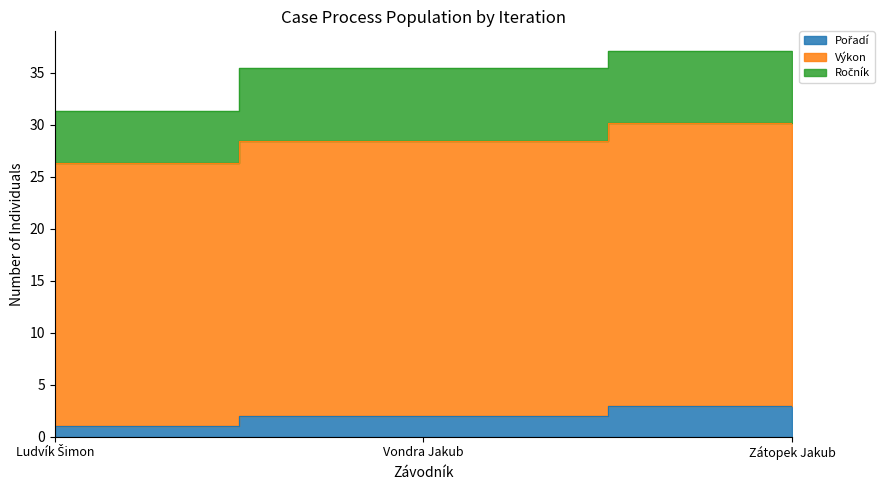

What position from the right is Zátopek Jakub?

1